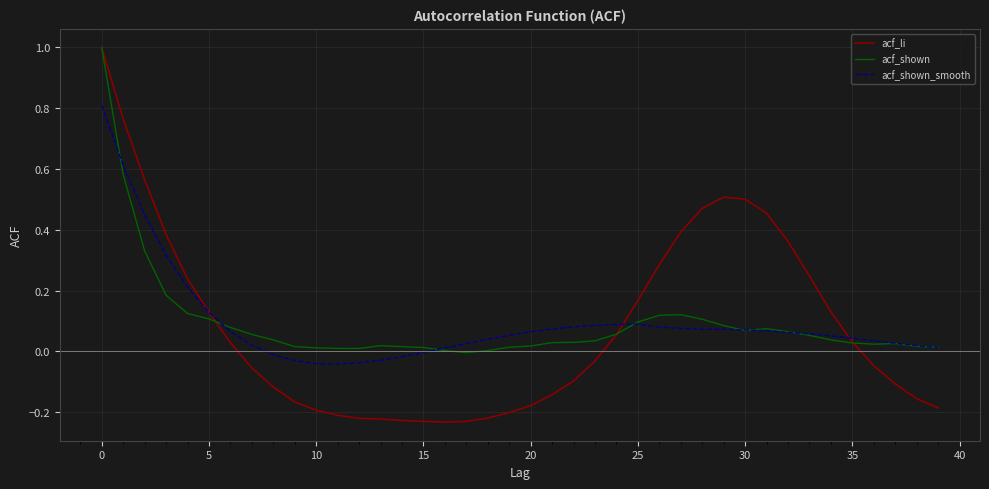

Which series has the largest range (max minus min)?

acf_li